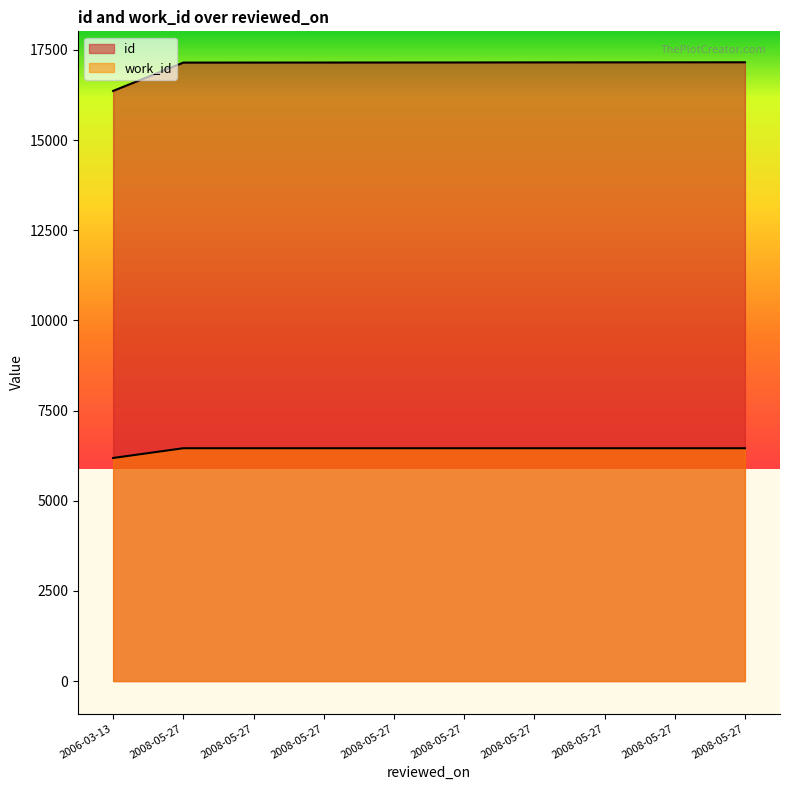

True or false: work_id and id cross at least once.

False